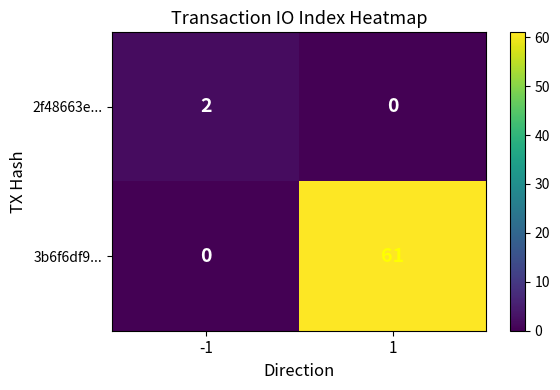

Which series has the largest total across all categories?

3b6f6df9...